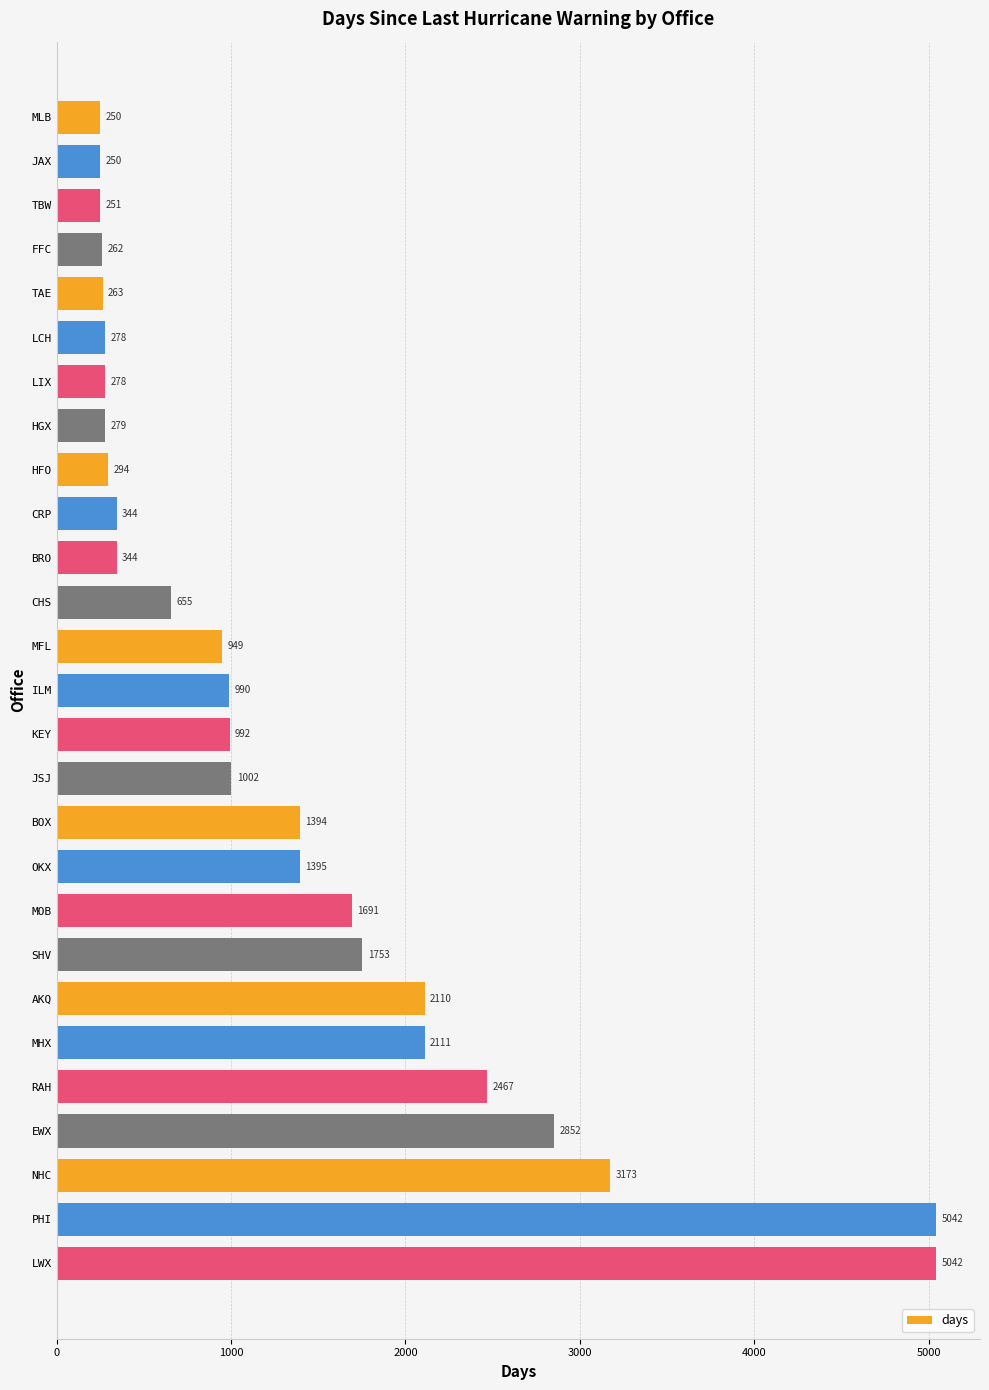

Reading top to bottom, extract all data points from this chart.

MLB=250	JAX=250	TBW=251	FFC=262	TAE=263	LCH=278	LIX=278	HGX=279	HFO=294	CRP=344	BRO=344	CHS=655	MFL=949	ILM=990	KEY=992	JSJ=1002	BOX=1394	OKX=1395	MOB=1691	SHV=1753	AKQ=2110	MHX=2111	RAH=2467	EWX=2852	NHC=3173	PHI=5042	LWX=5042